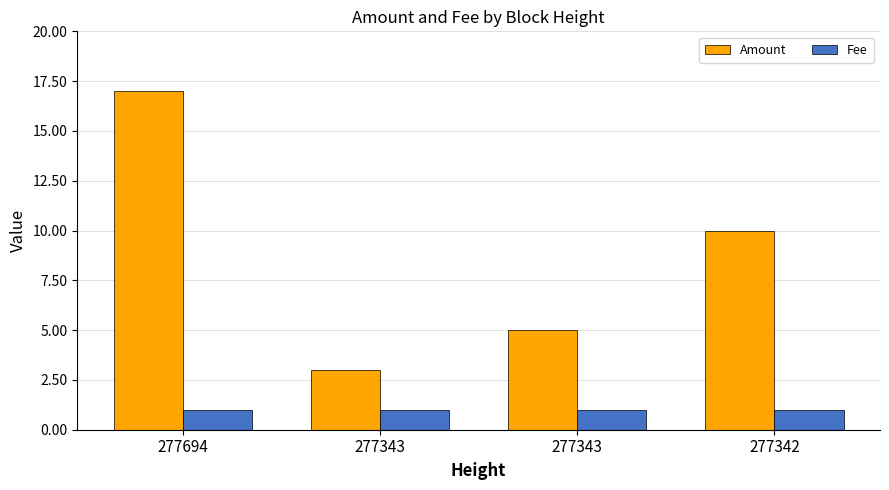

Are the bars horizontal?

No